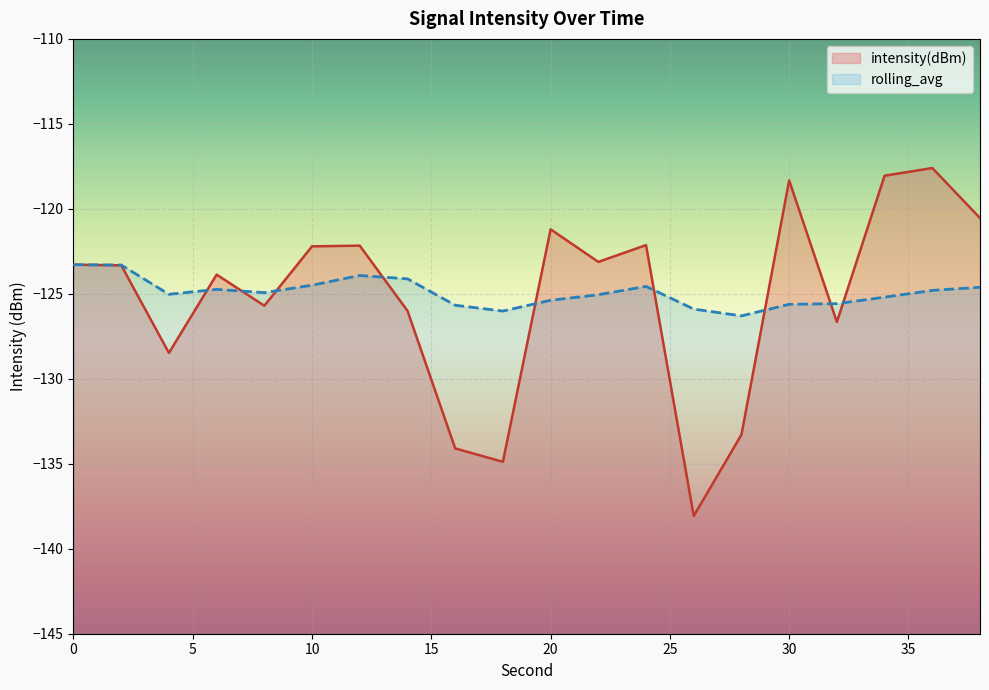

What is the difference between the rolling_avg values at 35 and 11?

0.9